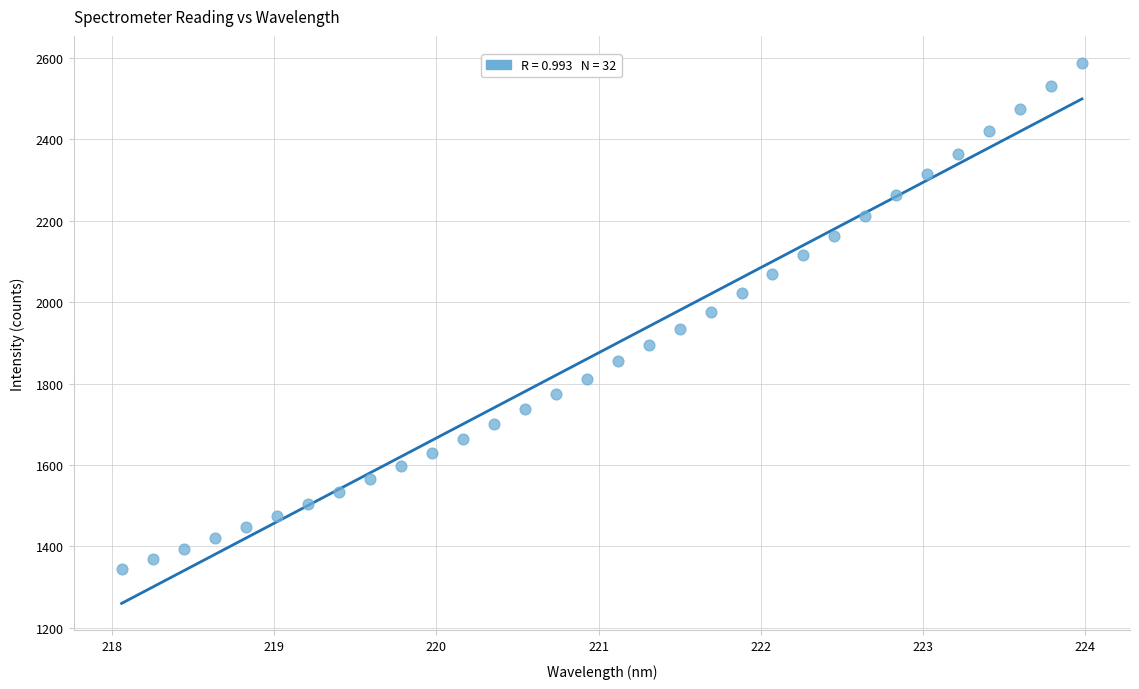

What is the range of Y values (max minus min)?

1242.7